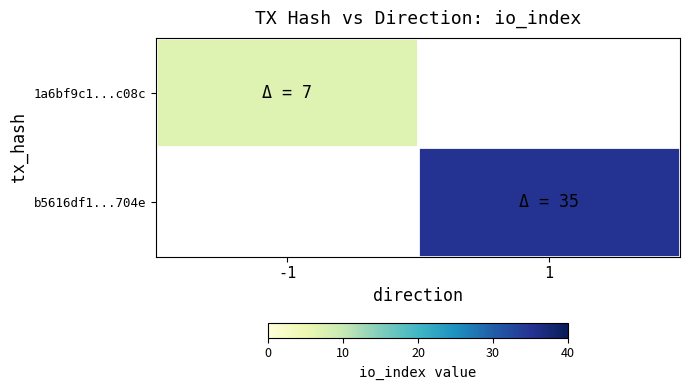

Rank the series by their average value, from lowest to highest.

1a6bf9c1...c08c, b5616df1...704e